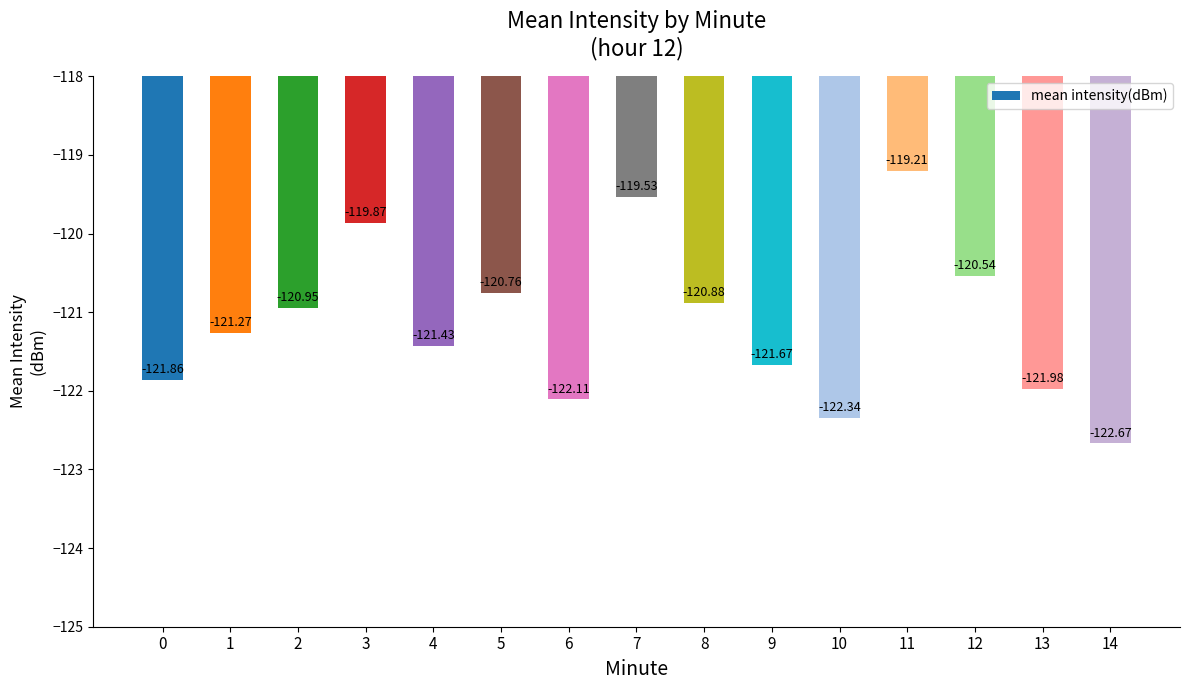

List the labels in order of value, largest first.

11, 7, 3, 12, 5, 8, 2, 1, 4, 9, 0, 13, 6, 10, 14